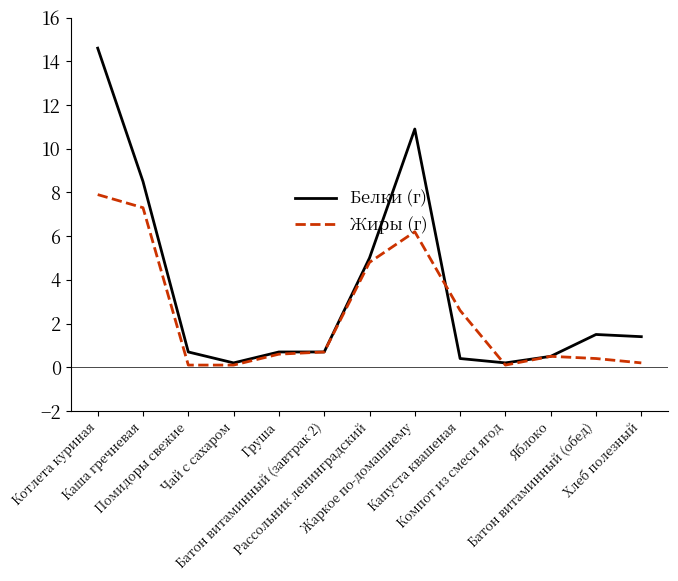

What value does the Жиры (г) series have at Батон витаминный (завтрак 2)?

0.7